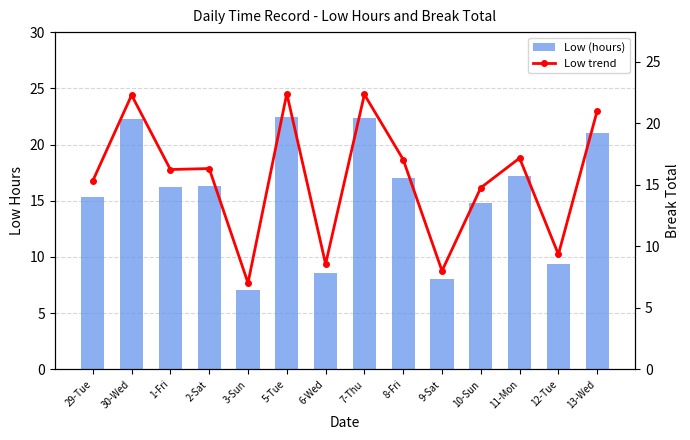

Which series has the largest total across all categories?

Low (hours)